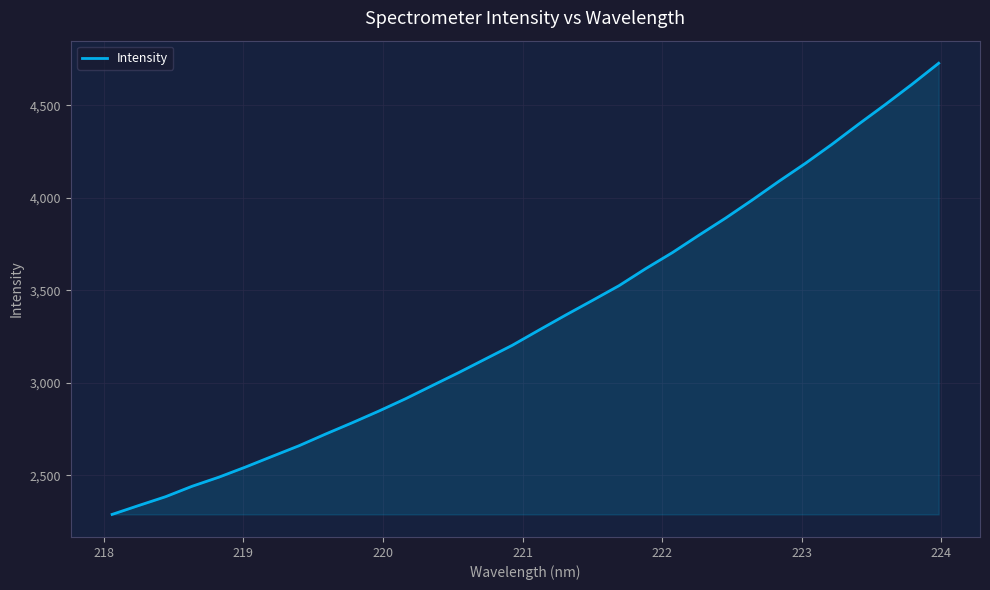

Count the number of categories in the chart.

32